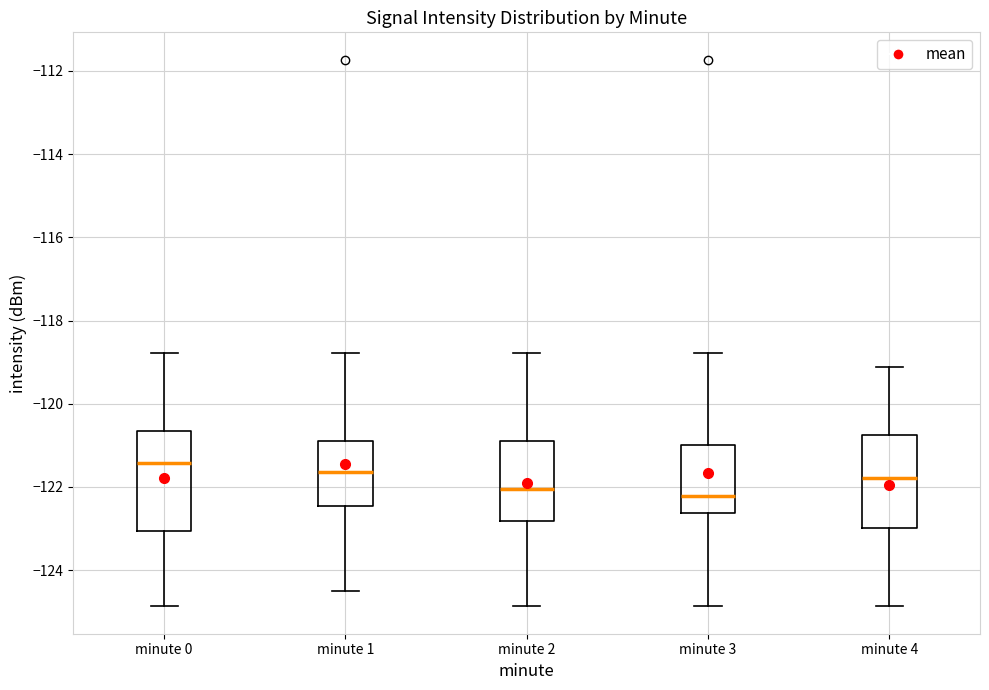

Which box has the highest median line?

minute 0